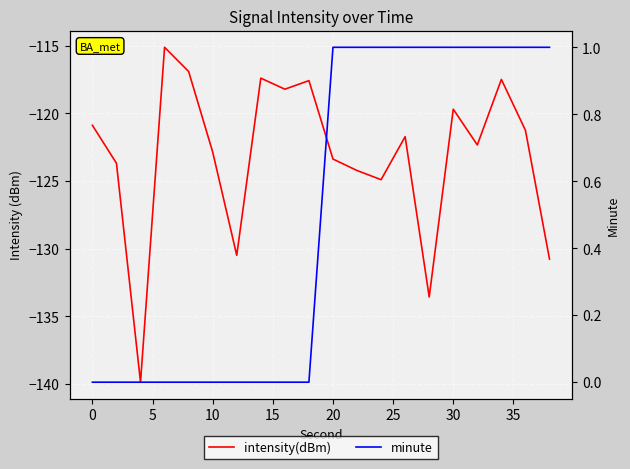

What is the value of the minute point at the 12th from the left?

1.0